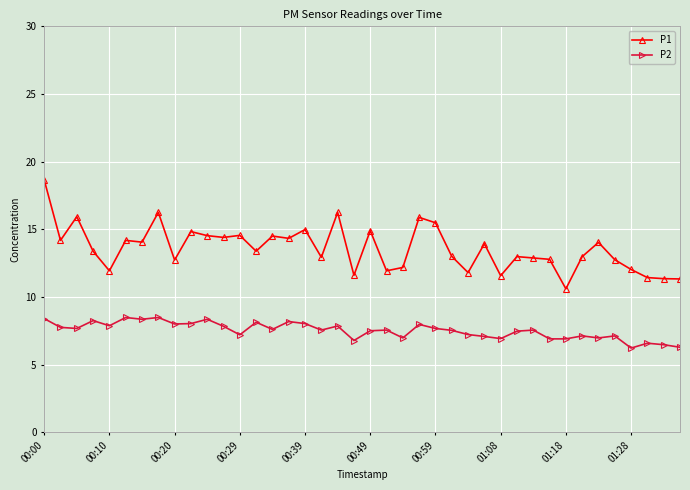

What is the smallest value displayed?

6.2